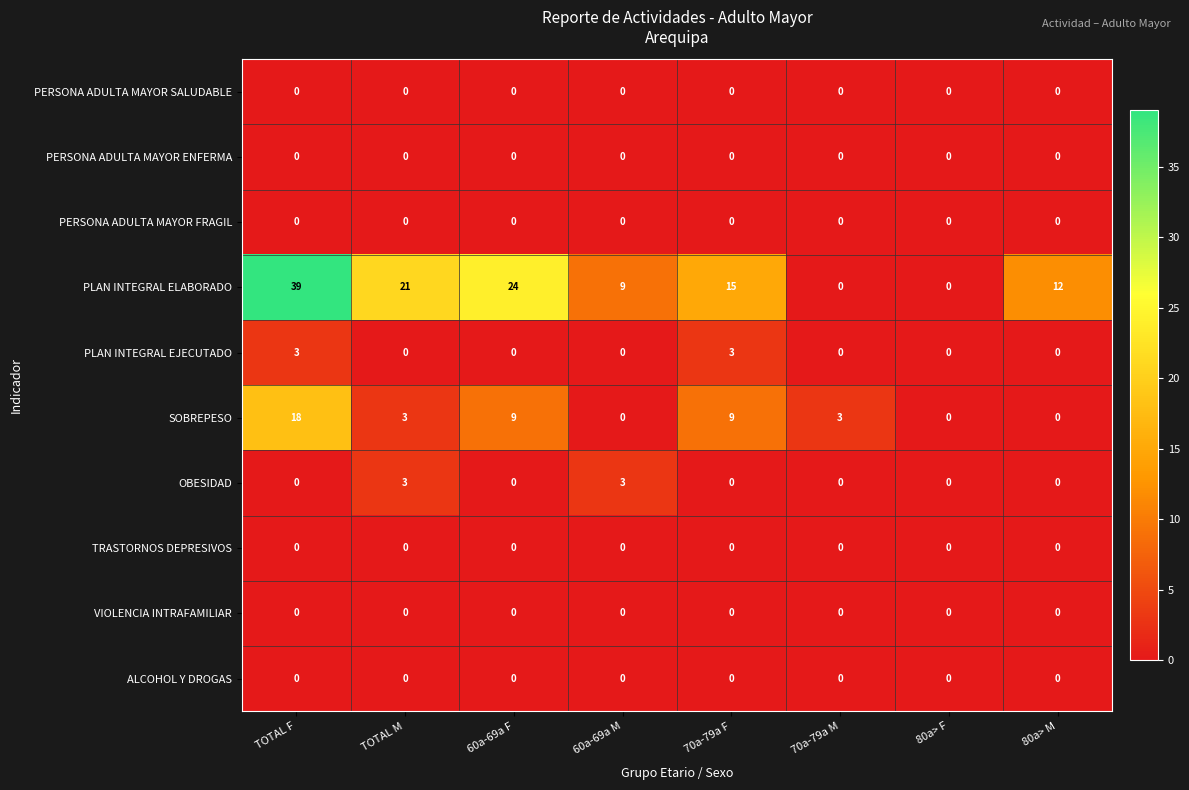

At which category is the sum across all series the highest?

TOTAL F